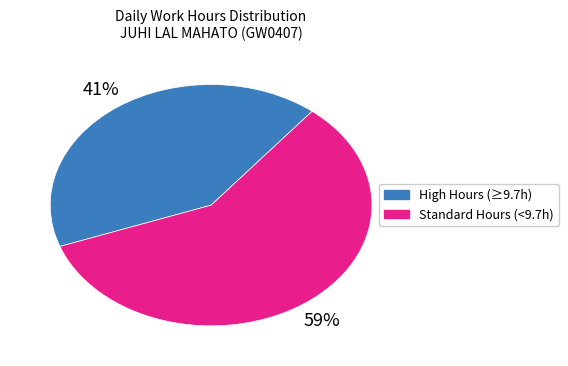

To the nearest percent, what is the average slice percentage?

50%